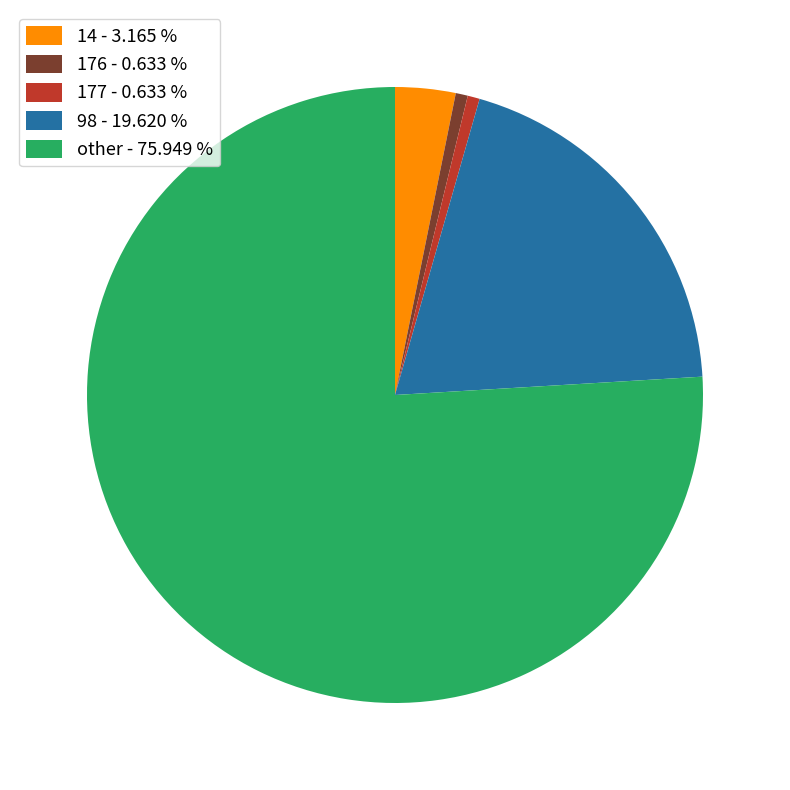

Do 14 - 3.165 % and 177 - 0.633 % together represent more than half of the pie?

No